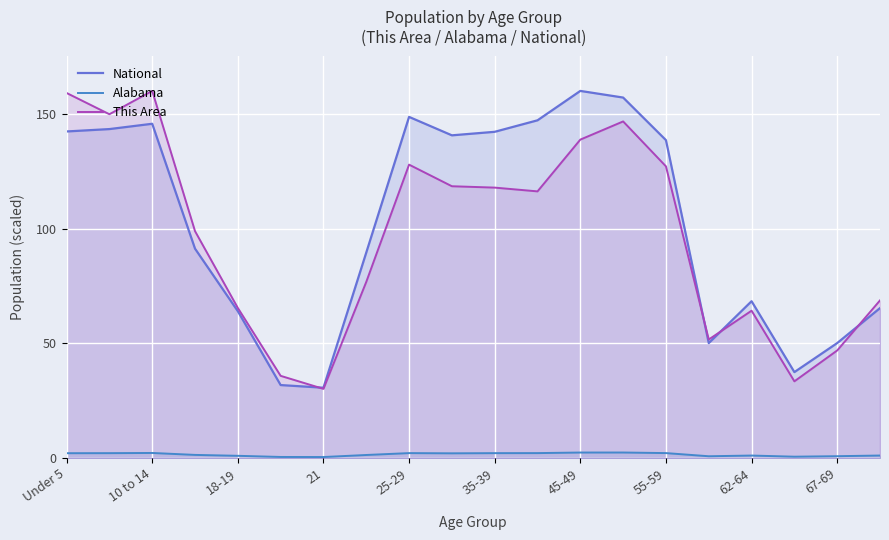

What is the total value across all series at 25-29?

278.8